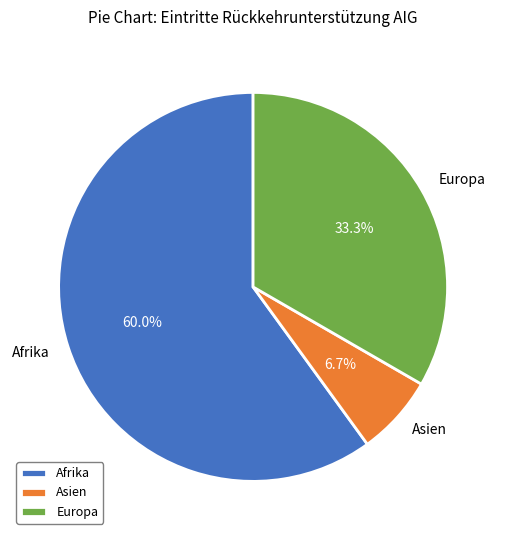

To the nearest percent, what is the difference between the Asien and Europa slice percentages?

27%